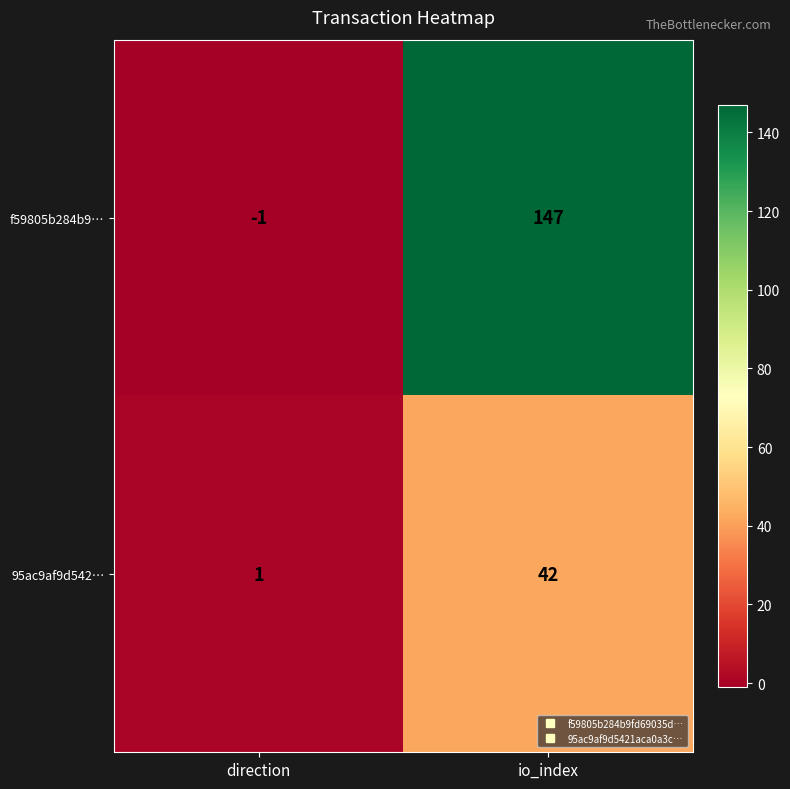

At which category is the sum across all series the highest?

io_index